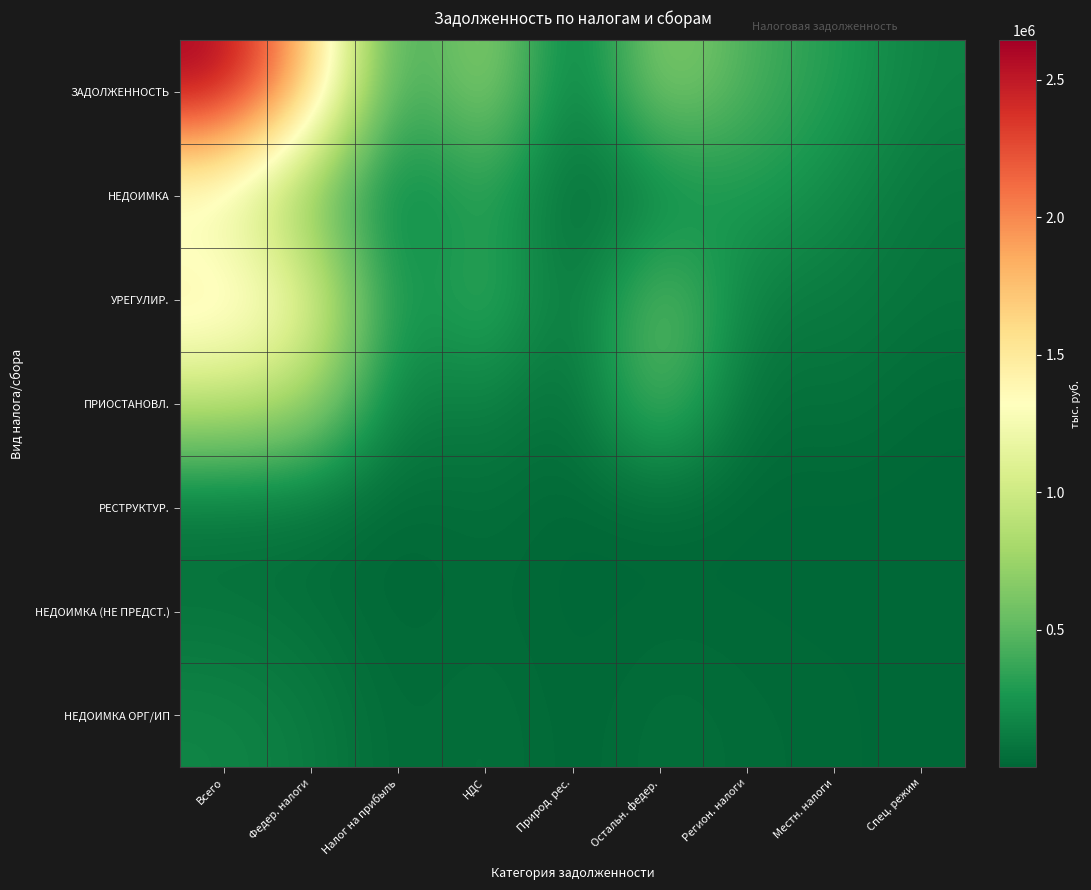

How many data points does each series have?

9